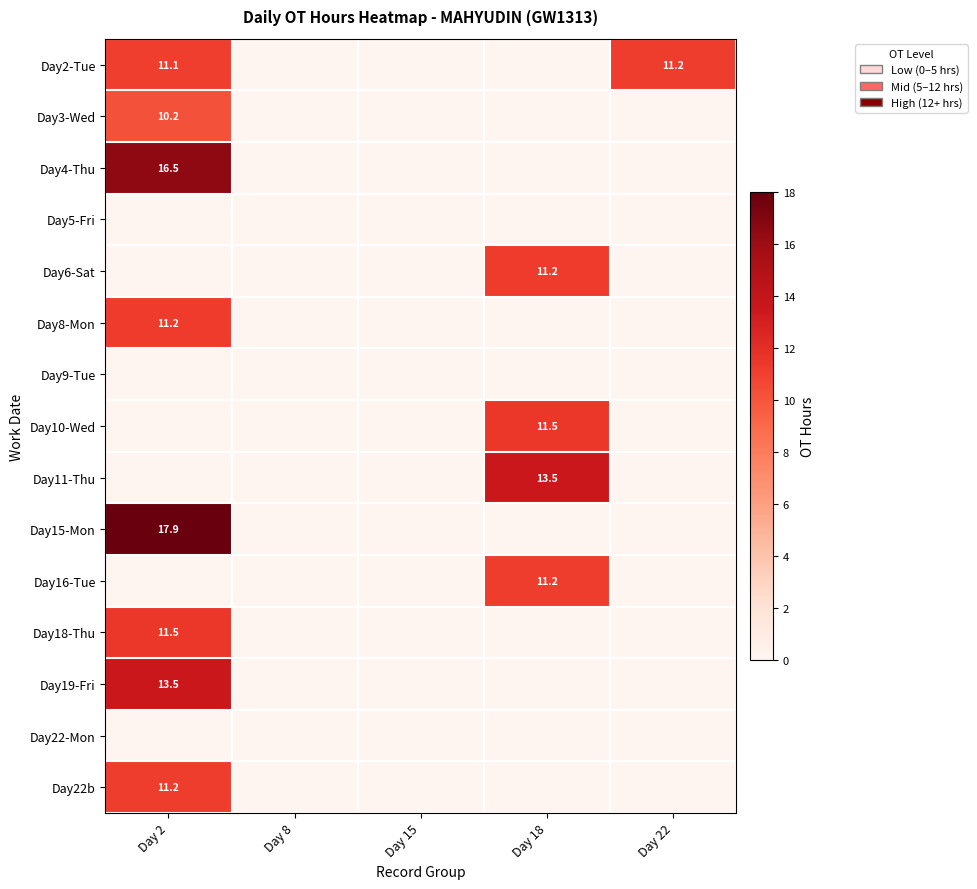

The Day2-Tue series shows 11.2 at Day 22. True or false?

True